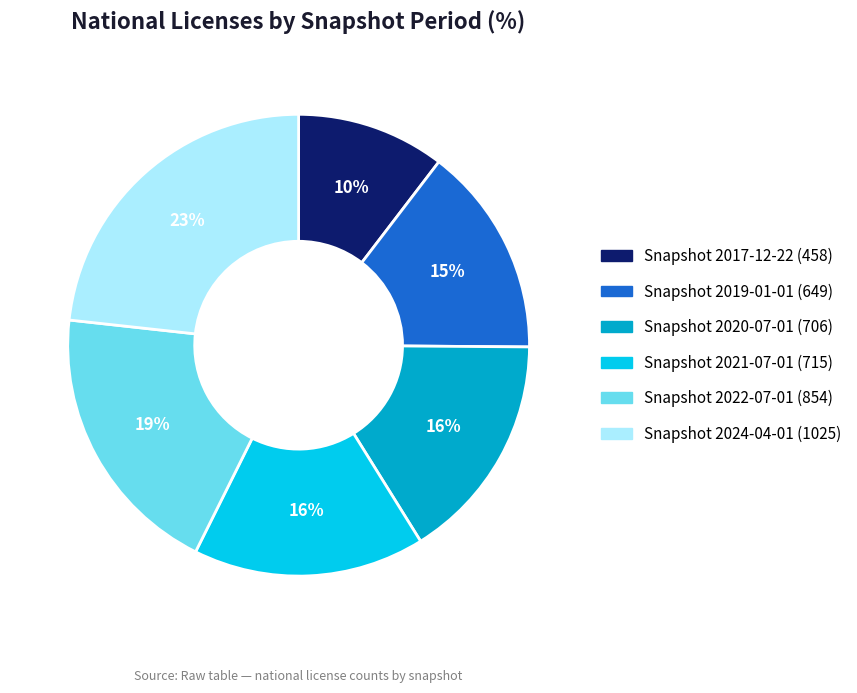

To the nearest percent, what is the difference between the largest and smallest slice percentages?

13%